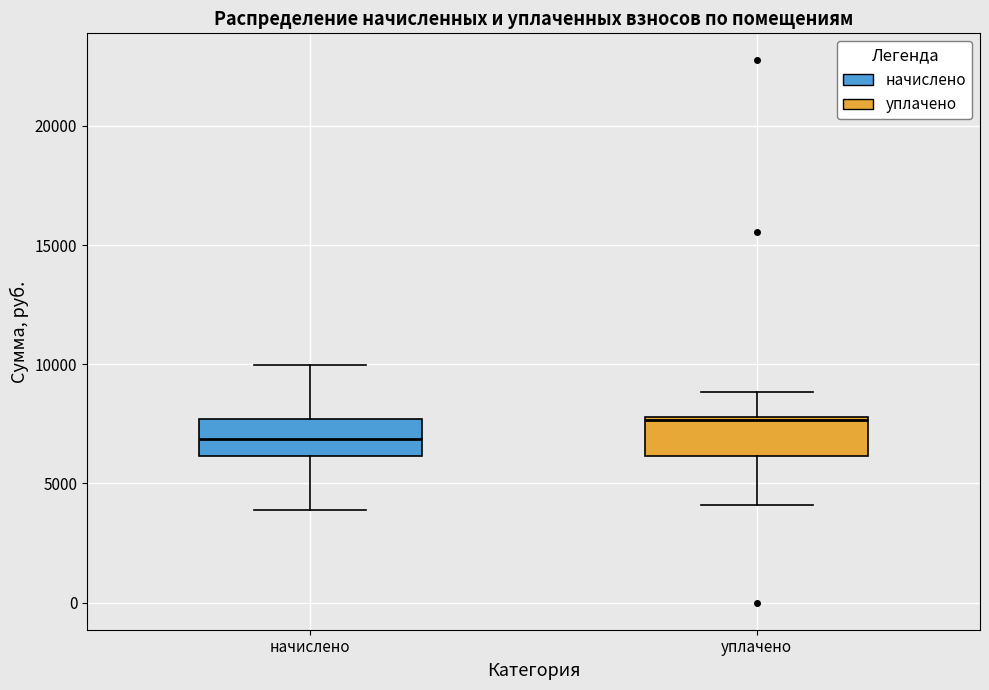

Where does the median line of the box for начислено sit on the y-axis? The values are not printed on the chart, so give them approximately, as read against the axis.

7000